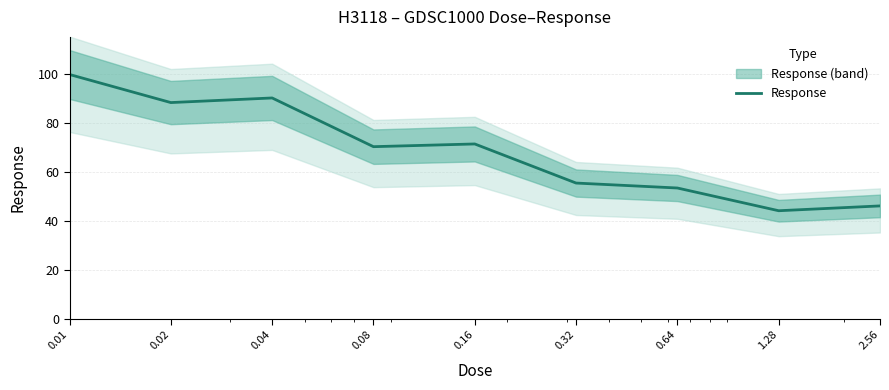

The chart shows a value of 71.4 at 0.16. True or false?

True